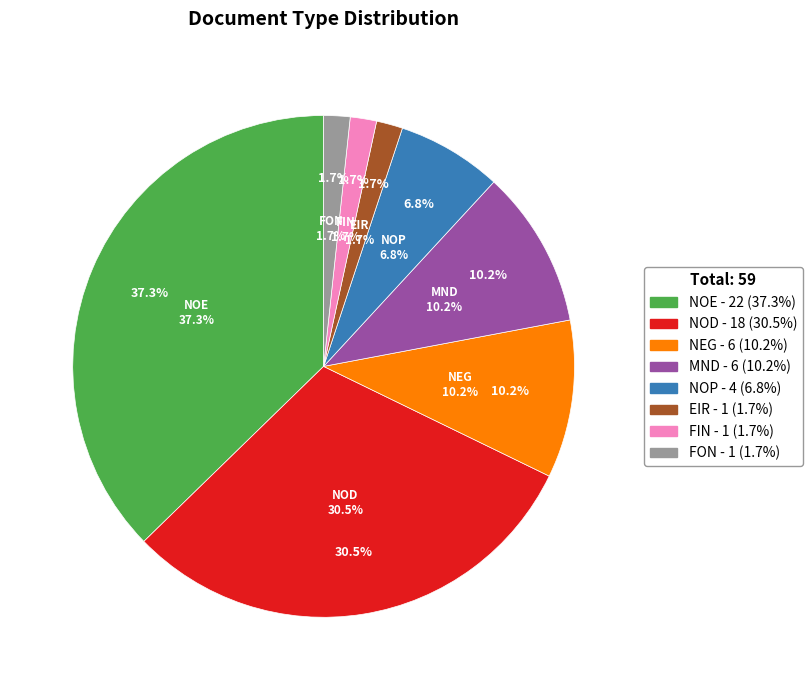

To the nearest percent, what is the difference between the NOP and EIR slice percentages?

5%